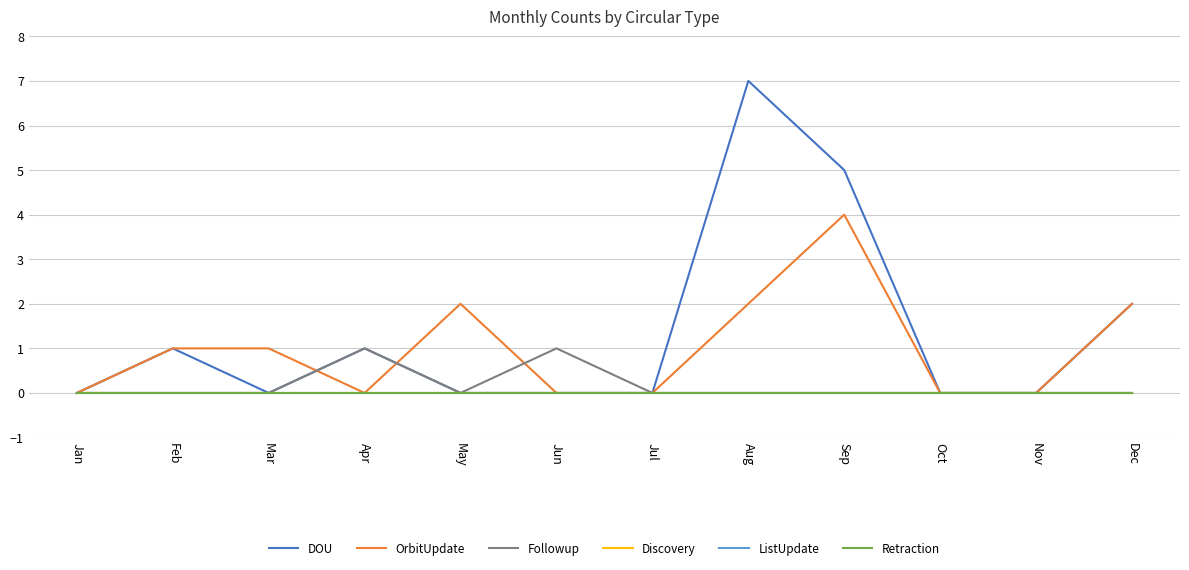

List the series in order of their peak value, highest first.

DOU, OrbitUpdate, Followup, Discovery, ListUpdate, Retraction